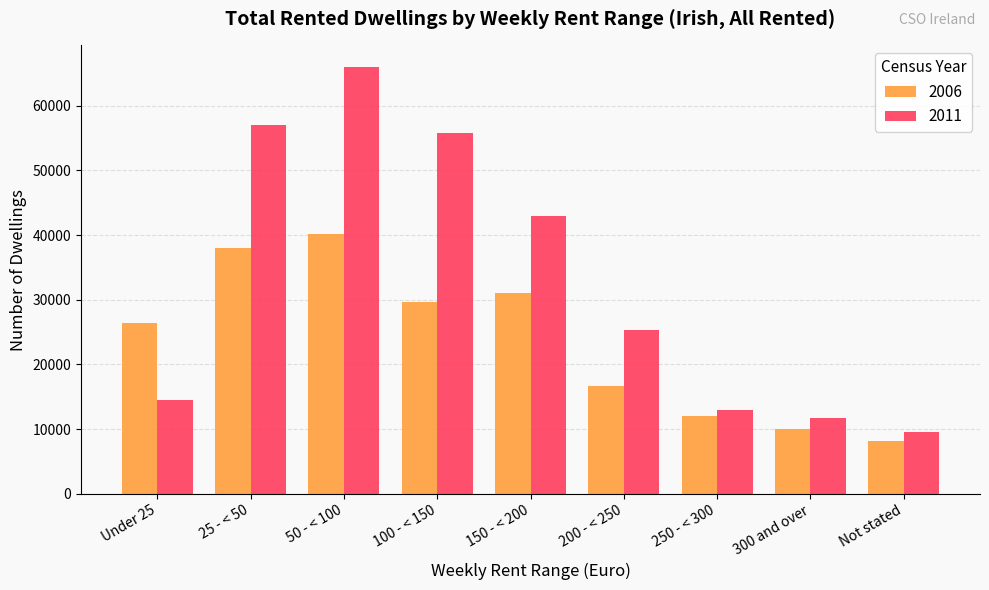

What is the label of the 8th bar from the right?

25 - < 50